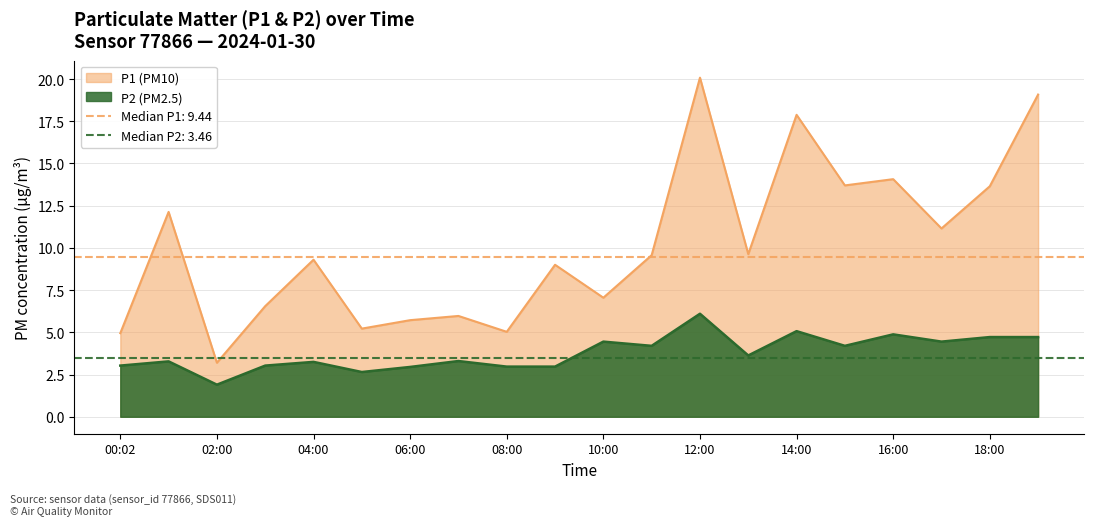

How many interior local valleys does the P2 series have?

6